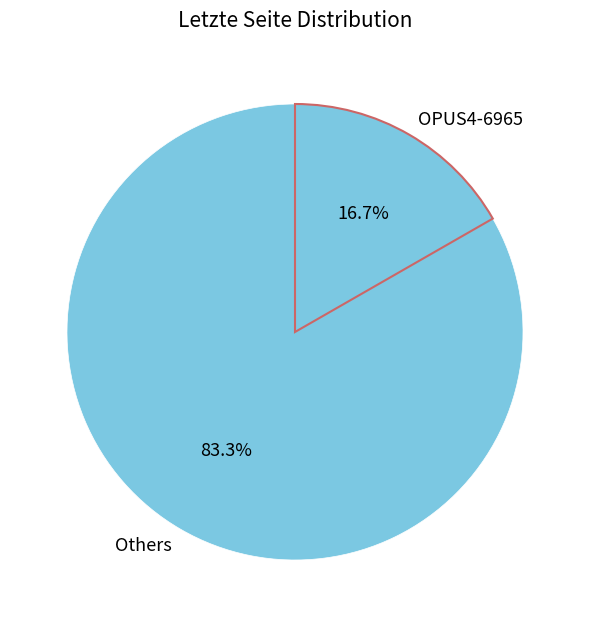

Is there a majority slice in this chart?

Yes